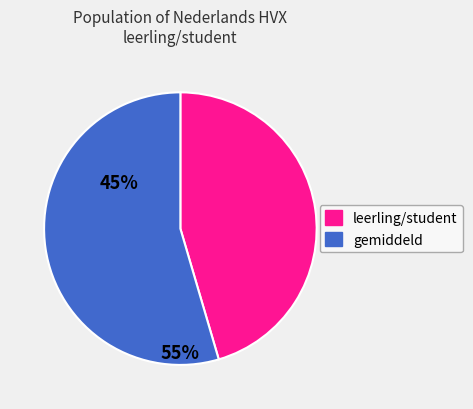

Is there a majority slice in this chart?

Yes